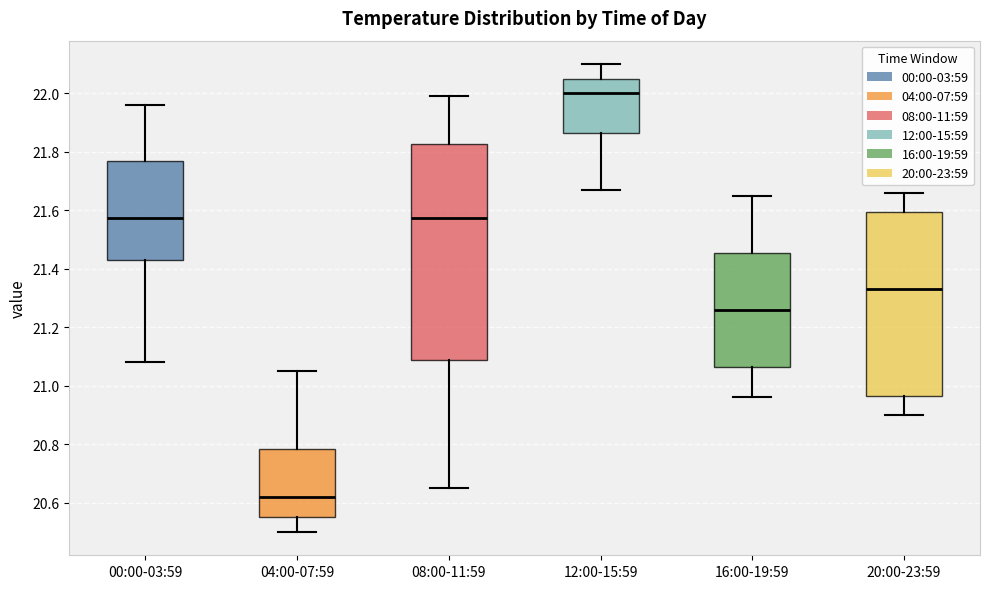

Where is the upper edge of the box for 20:00-23:59 on the y-axis? The values are not printed on the chart, so give them approximately, as read against the axis.

21.60